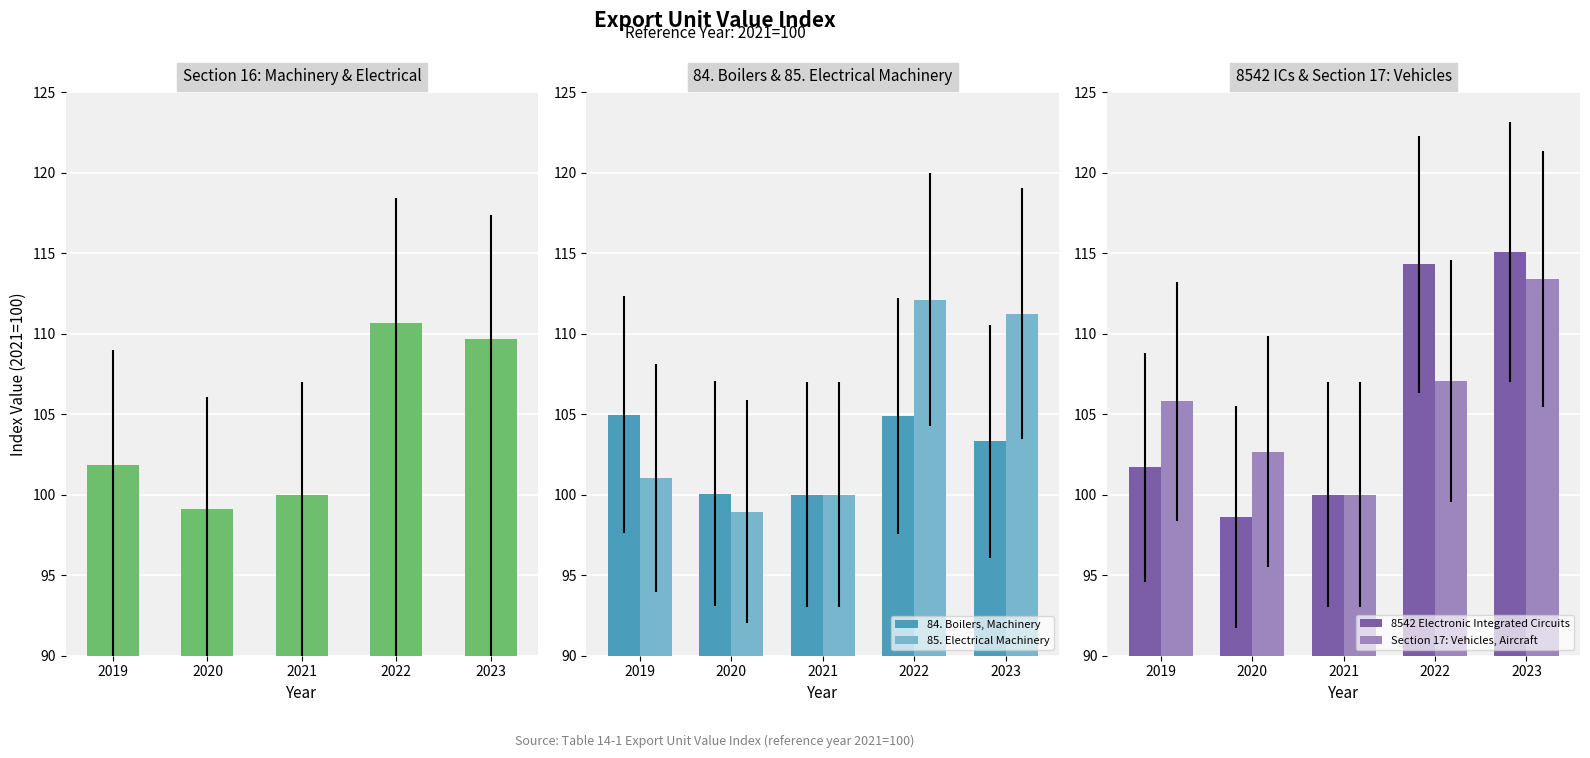

Which category has the highest value across all series?

2023